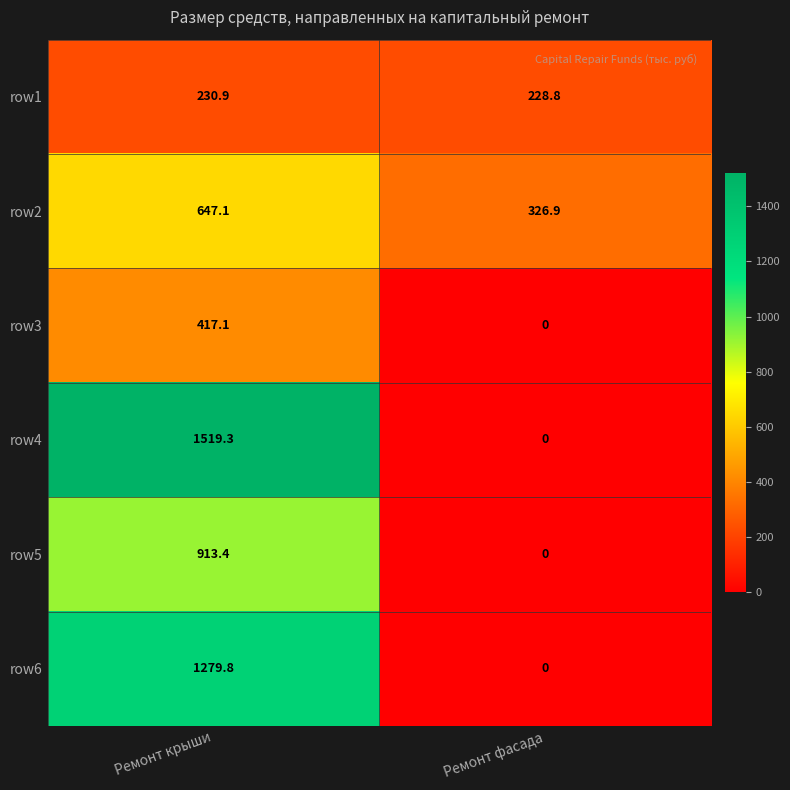

What is the difference between the row6 values at Ремонт крыши and Ремонт фасада?

1279.8